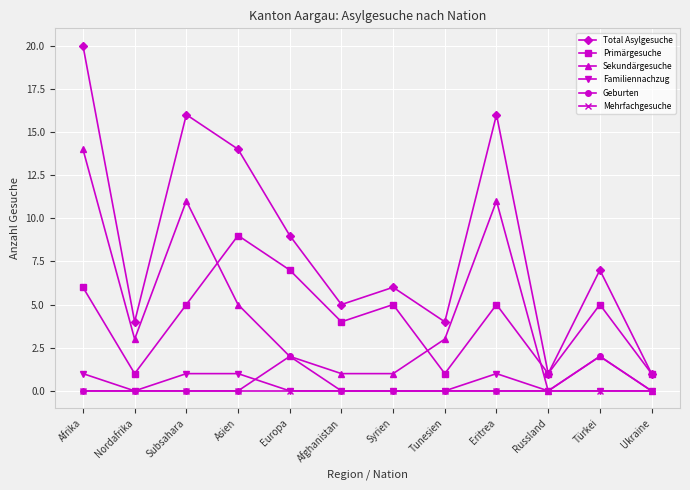

Is it true that Geburten equals 2 at Türkei?

True